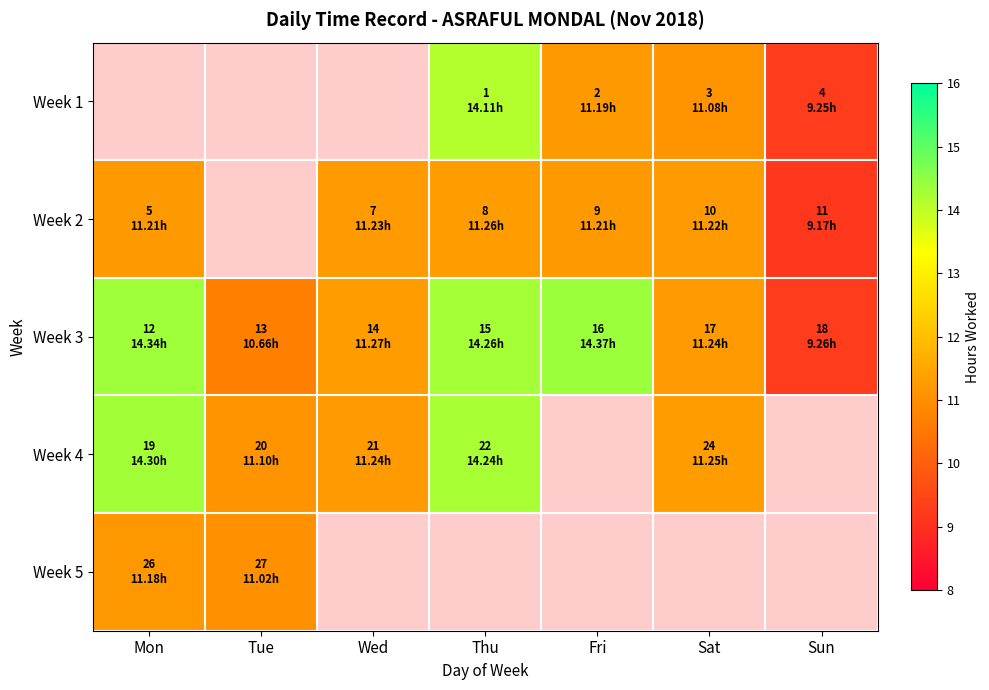

Is it true that Week 3 equals 11.3 at Wed?

True